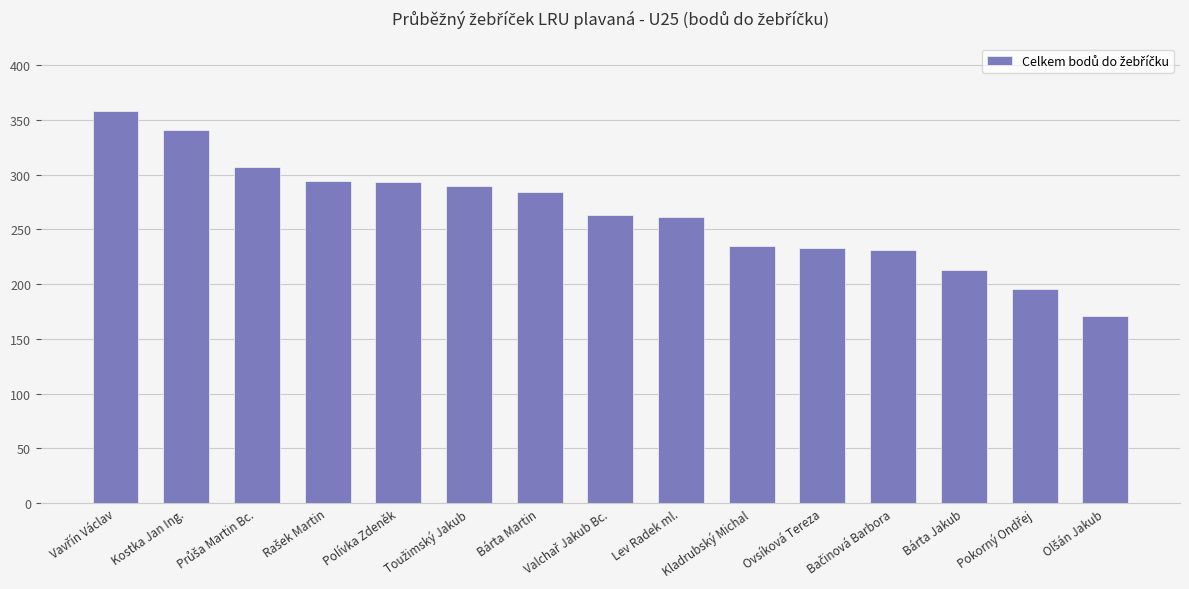

What is the greatest value displayed?

358